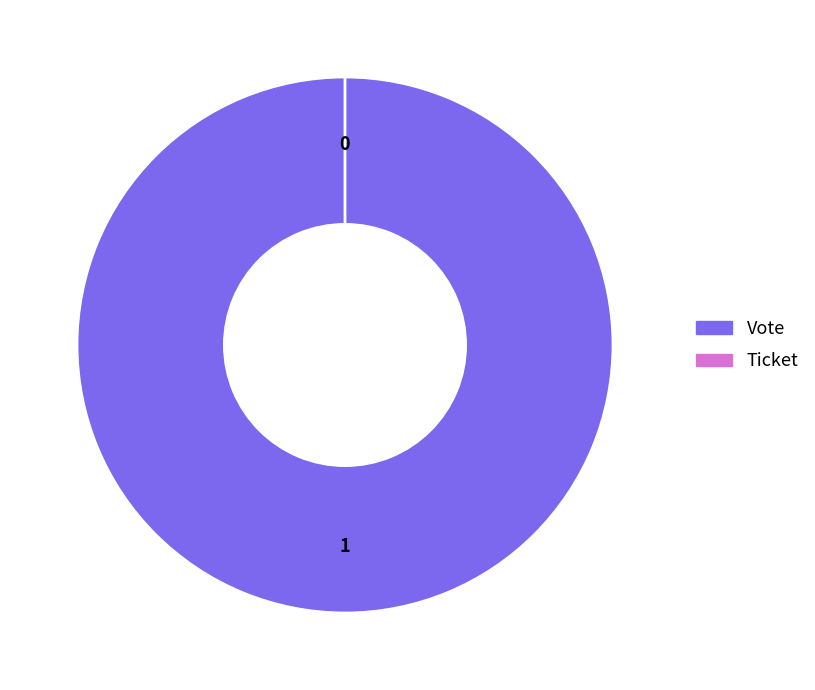

Count the number of slices in the pie.

2